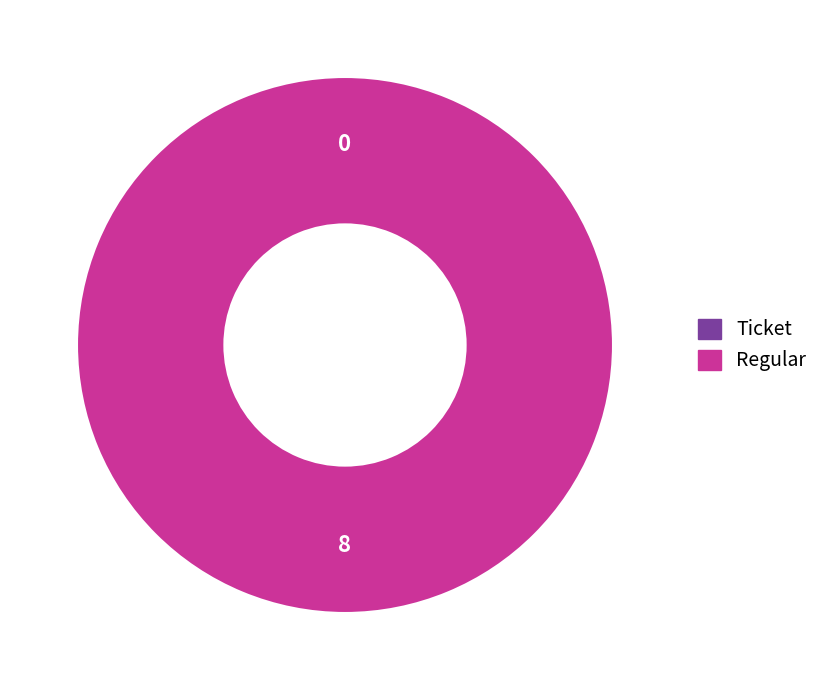

Count the number of slices in the pie.

2